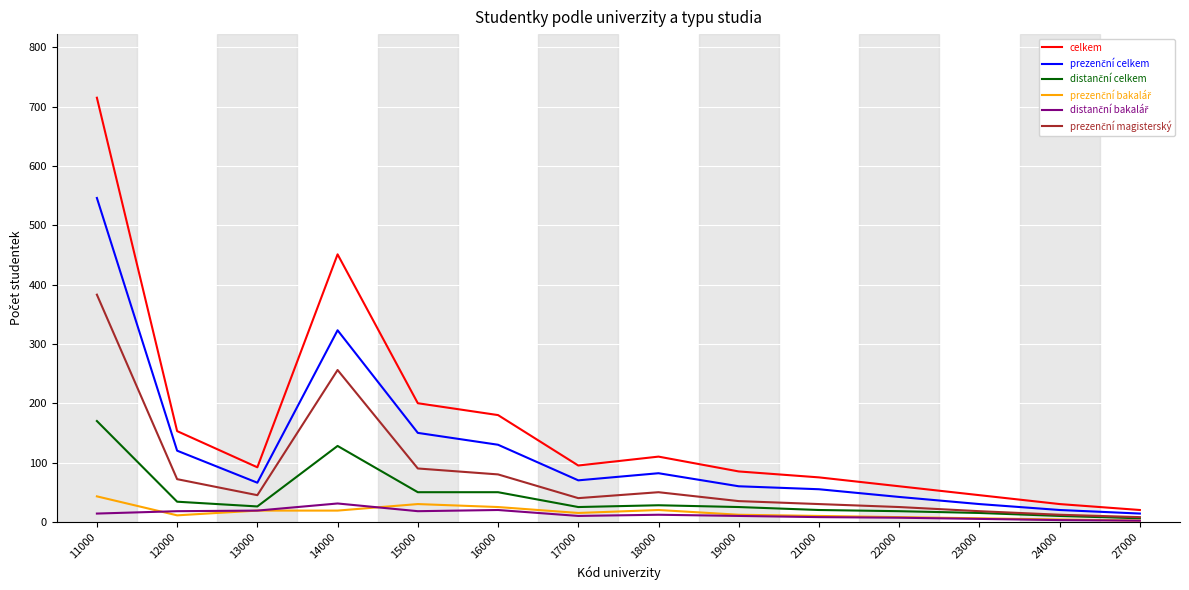

What is the maximum value shown in the chart?

715